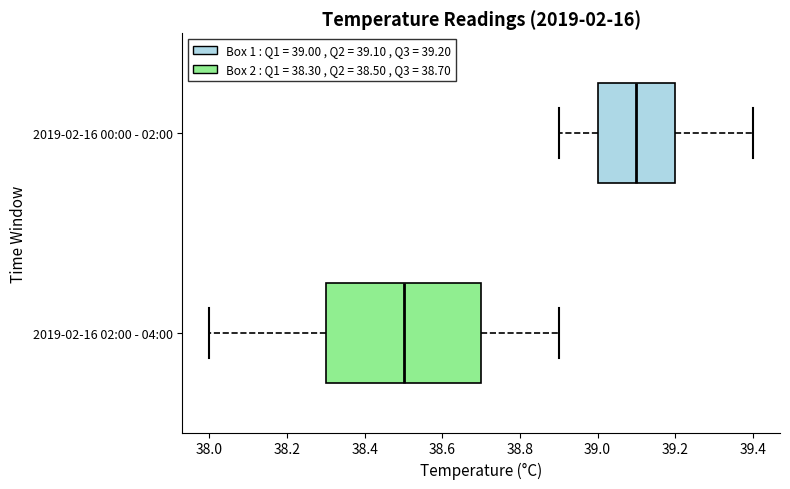

Reading bottom to top, transcribe this box plot: for each box, give where its median line is, the range the box spans, and where its two whiskers end, as read against the x-axis. The values are not printed on the chart, so give them approximately, as read against the axis.

2019-02-16 02:00 - 04:00: median 38.5, box 38.3 to 38.7, whiskers 38.0 to 38.9
2019-02-16 00:00 - 02:00: median 39.1, box 39.0 to 39.2, whiskers 38.9 to 39.4